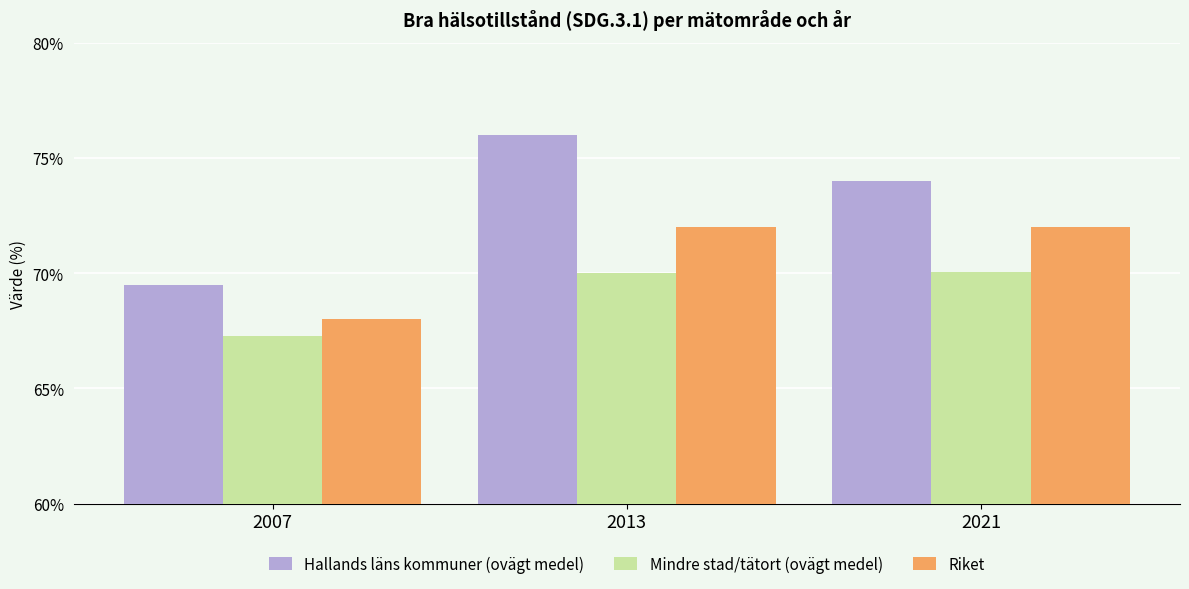

Does the chart contain any negative values?

No